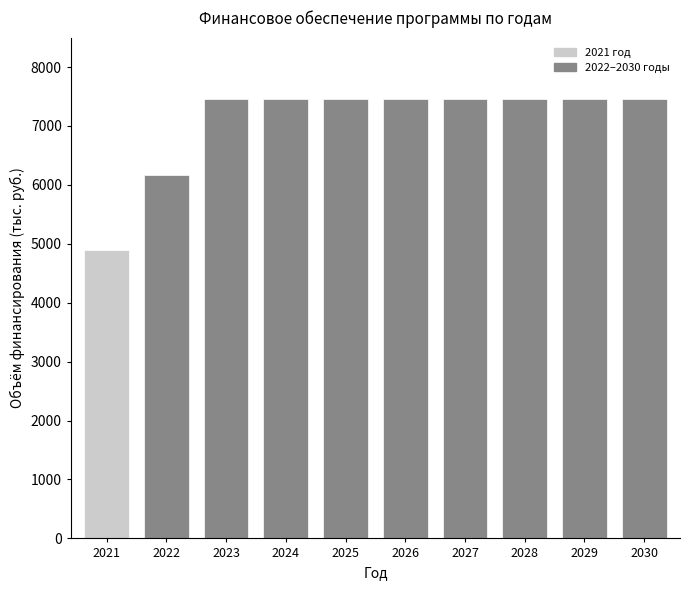

Reading left to right, extract all data points from this chart.

4900.7	6160.0	7460.0	7460.0	7460.0	7460.0	7460.0	7460.0	7460.0	7460.0